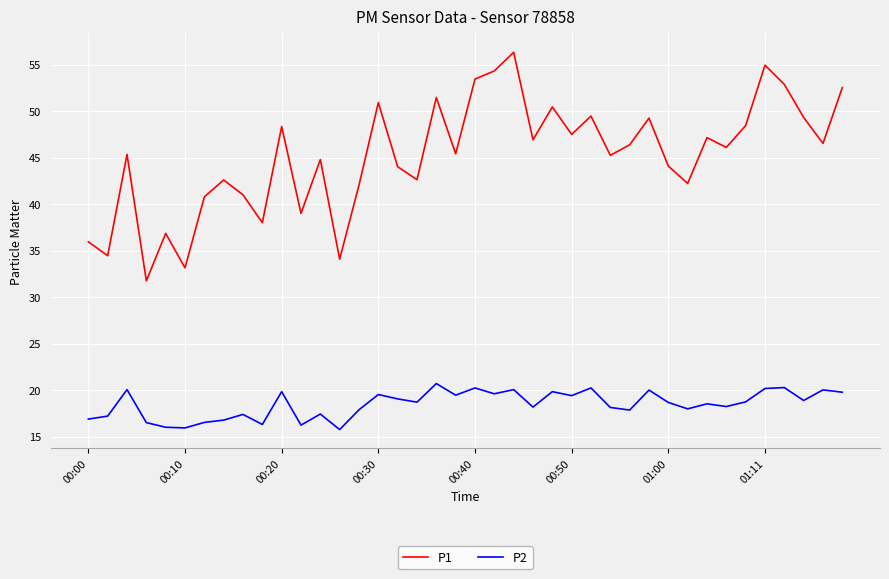

What is the maximum value for P2?

20.7